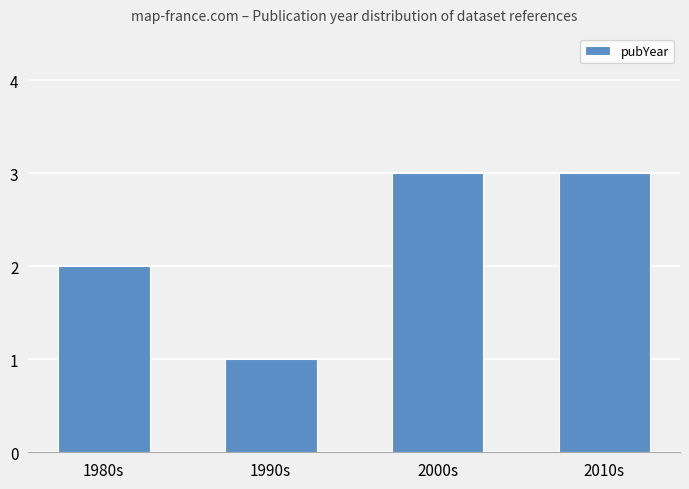

What is the minimum value shown in the chart?

1